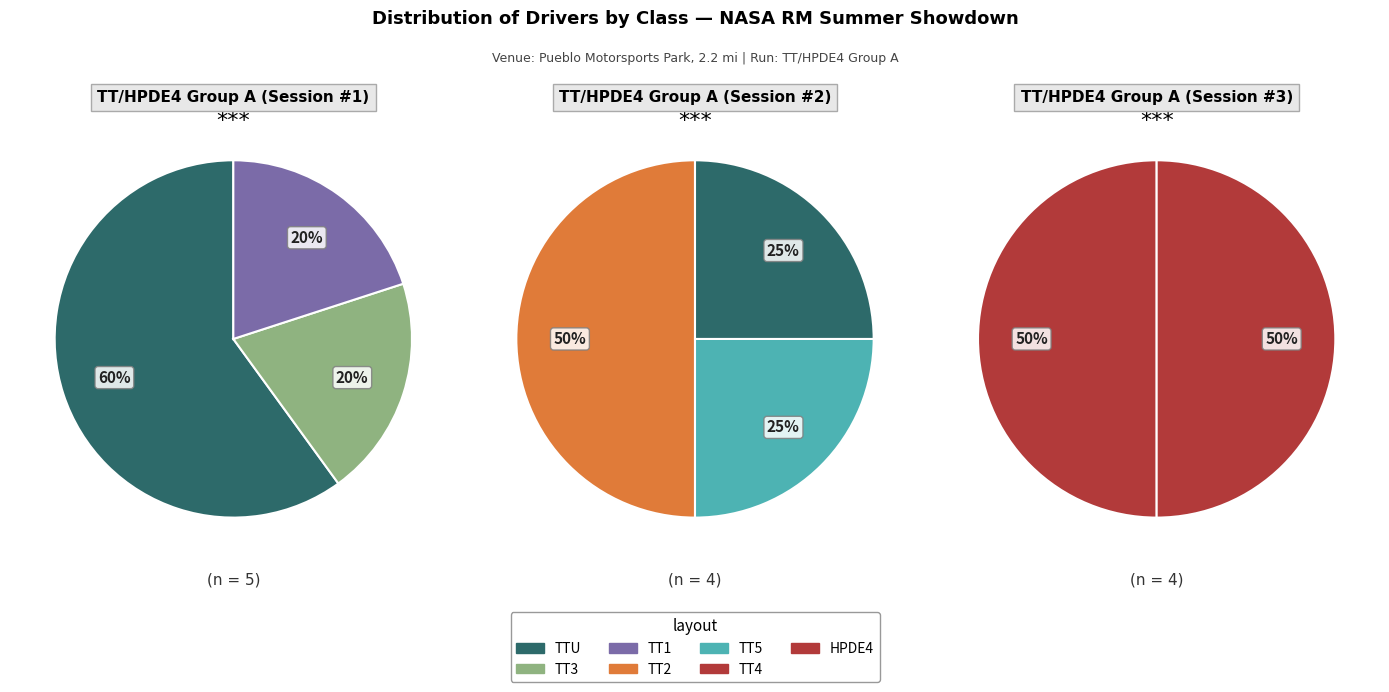

Is it true that 6 is 11% of the pie?

False